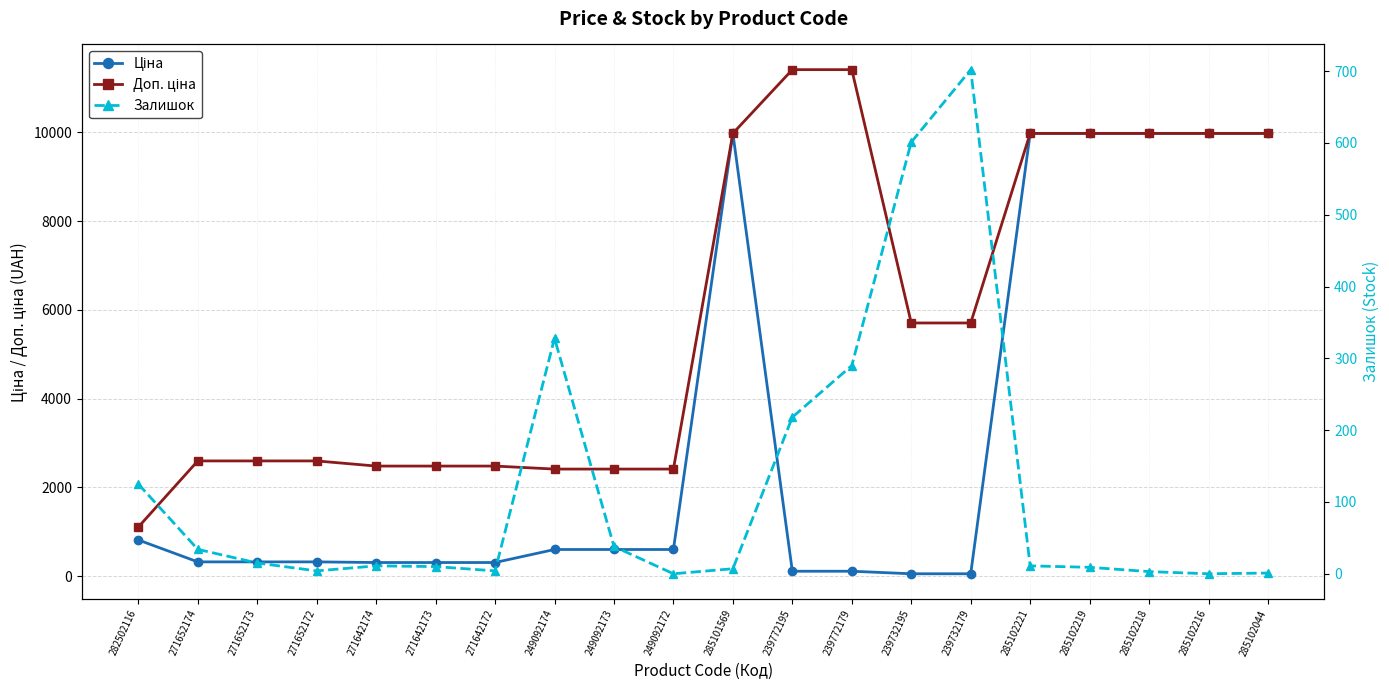

What is the value of the Доп. ціна point at the 14th from the left?

5705.0